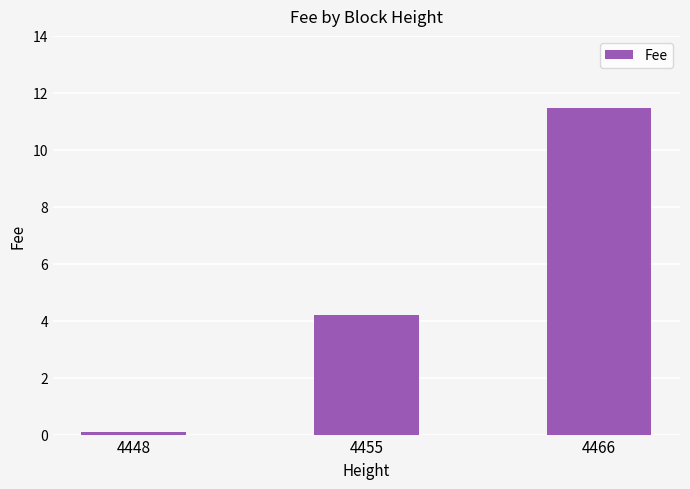

Rank the categories by value from highest to lowest.

4466, 4455, 4448